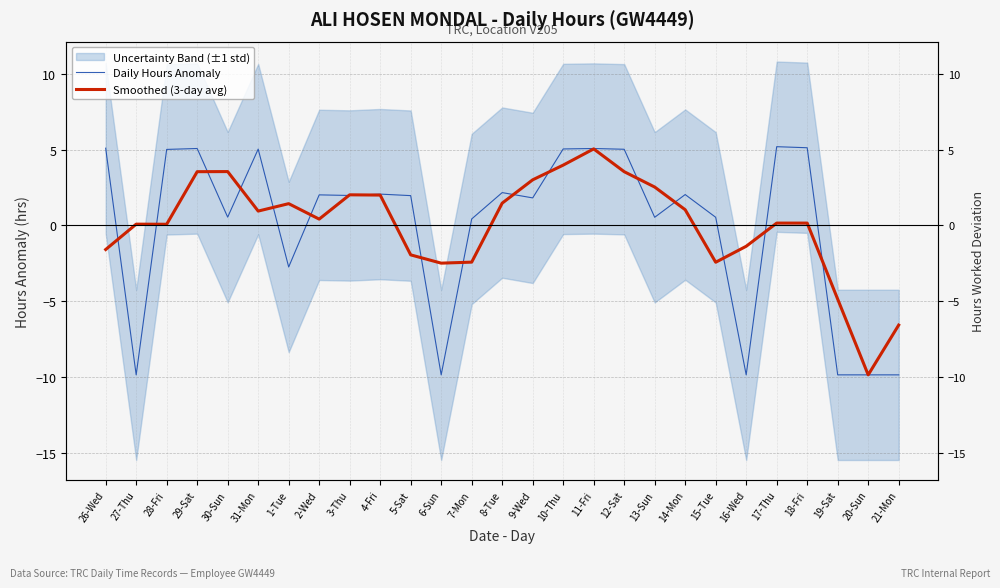

What is the spread (max minus min) of values at 1-Tue?

4.2